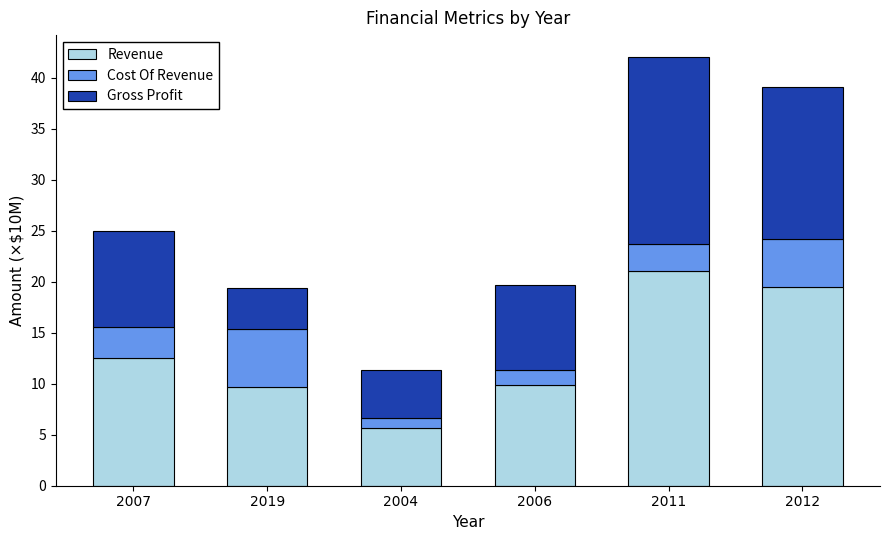

How many data points in Revenue are above 12?

3